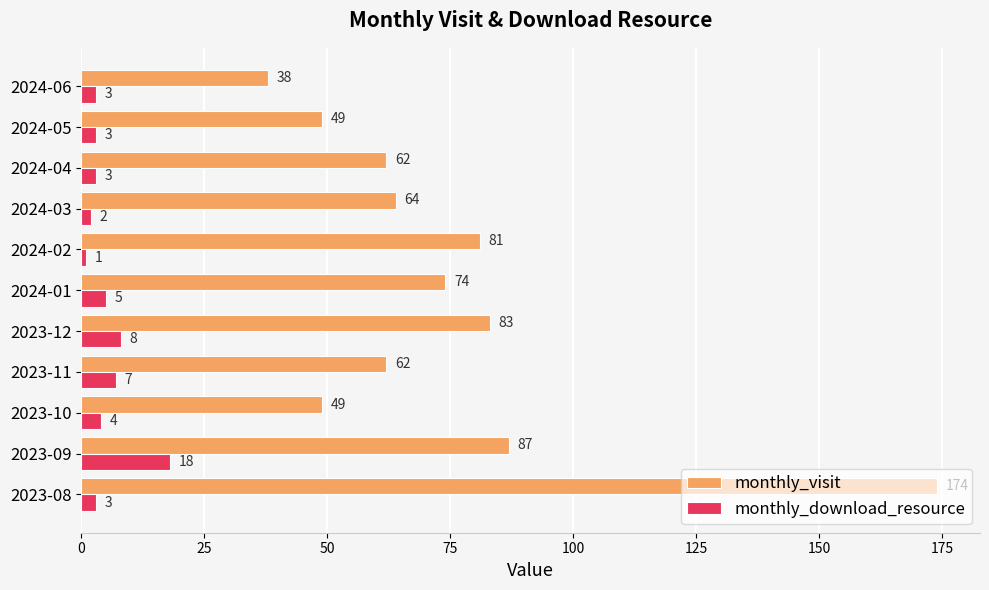

List the series in order of their peak value, highest first.

monthly_visit, monthly_download_resource